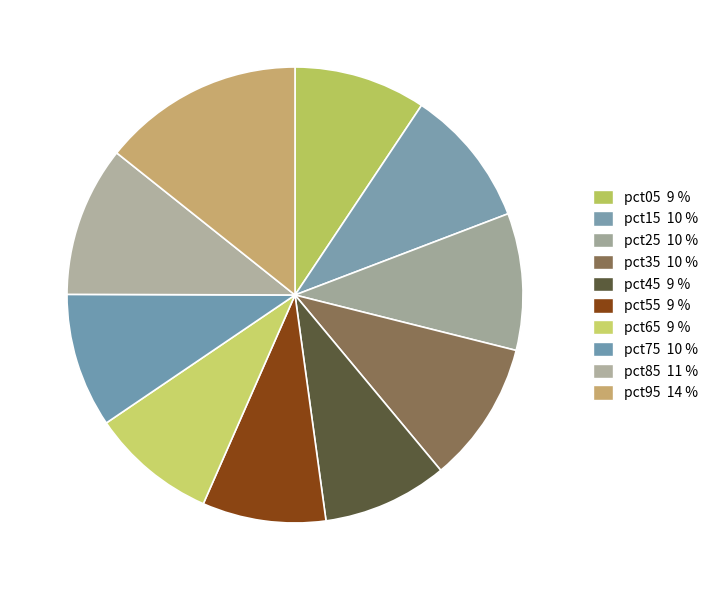

What is the largest slice in the pie chart?

pct95